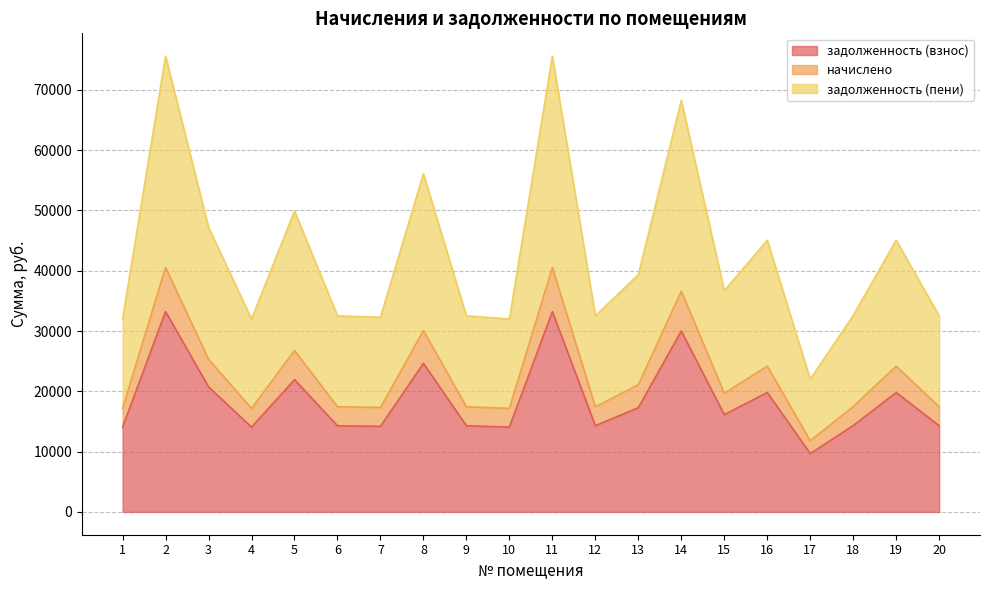

What is the value of the задолженность (пени) point at the 19th from the left?

45067.8